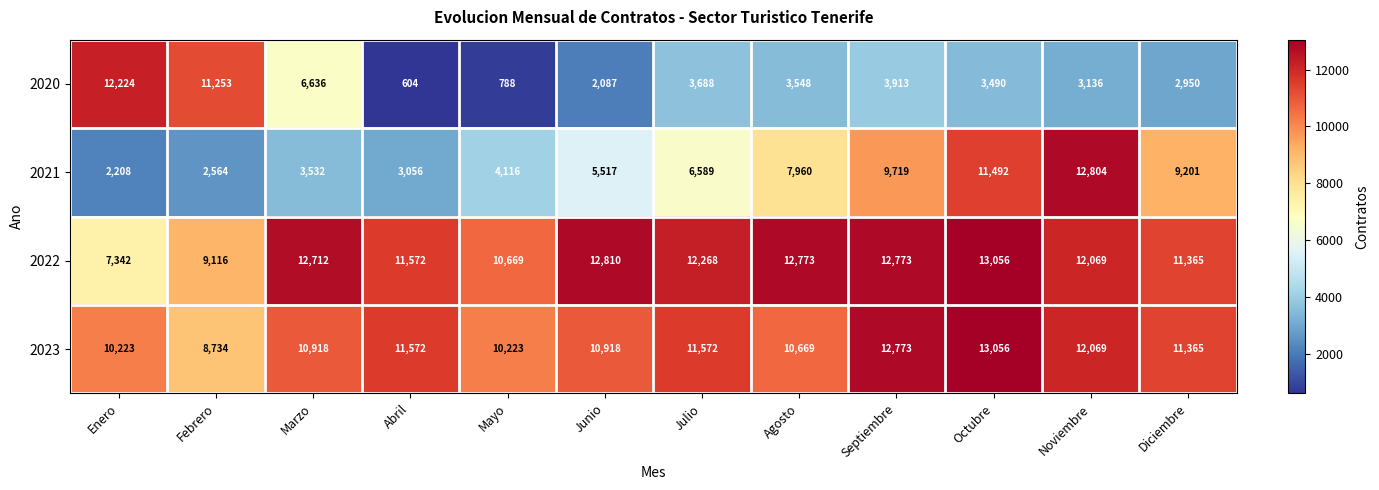

Where does the 2023 series first go above 11365?

Abril